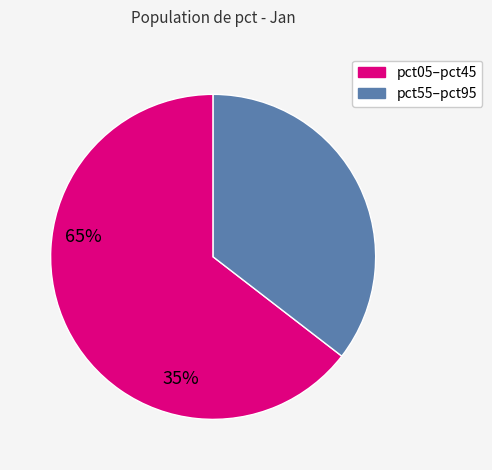

Is there any slice that represents more than half of the pie?

Yes